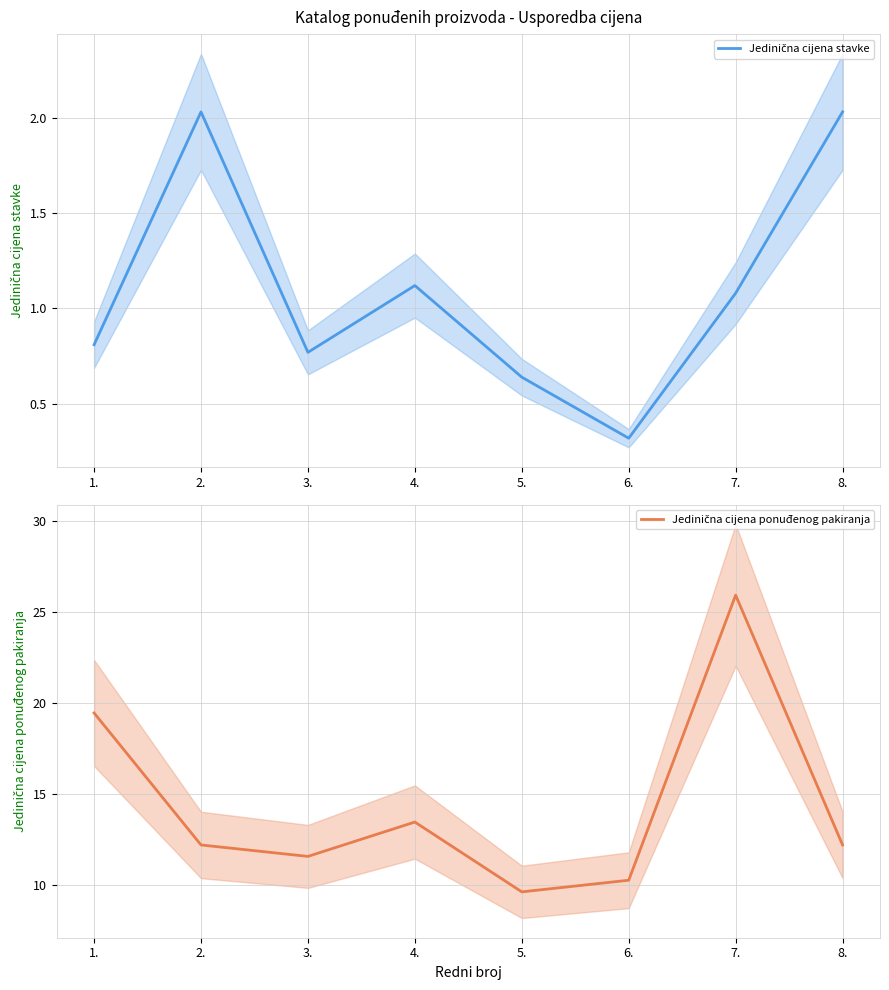

What is the label of the 6th point from the right?

3.